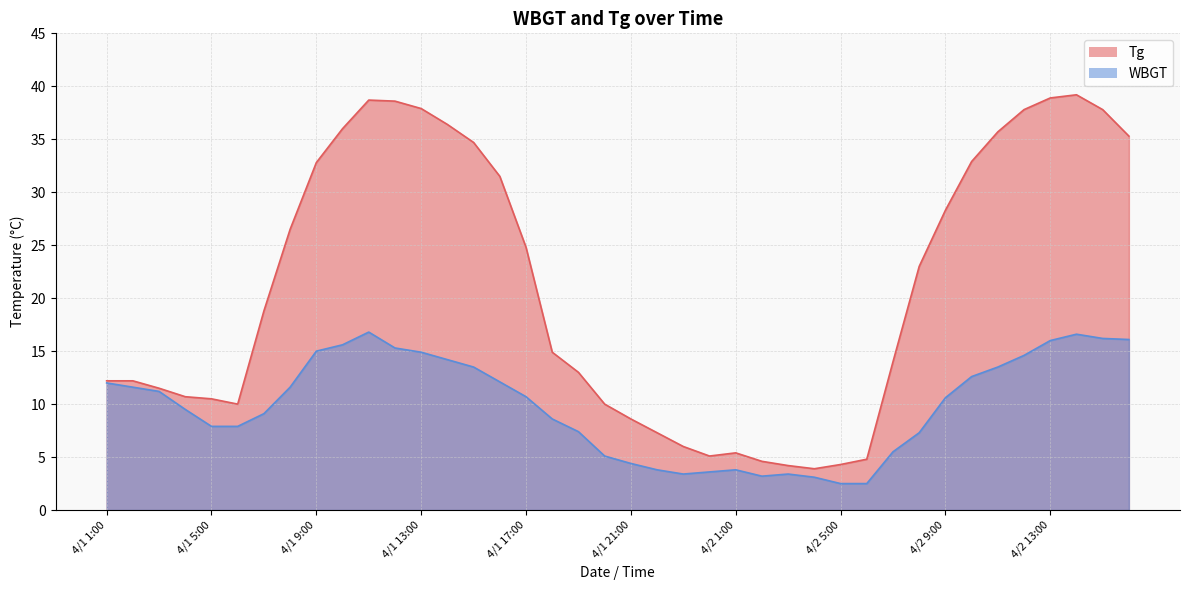

Between 4/1 16:00 and 4/1 19:00, which is larger?

4/1 16:00